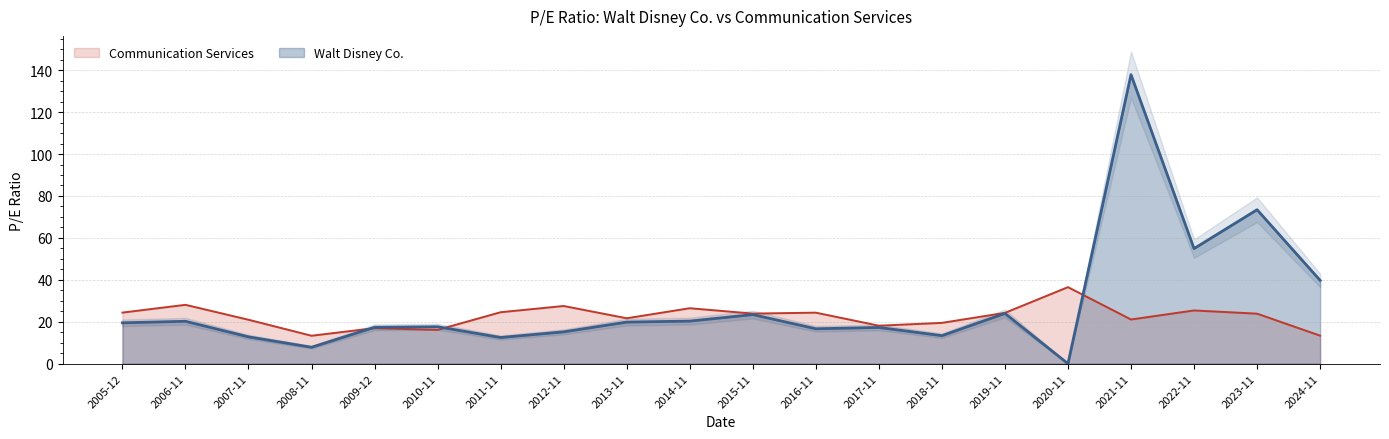

True or false: Walt Disney Co. has a value of 17.6 at 2010-11.

True